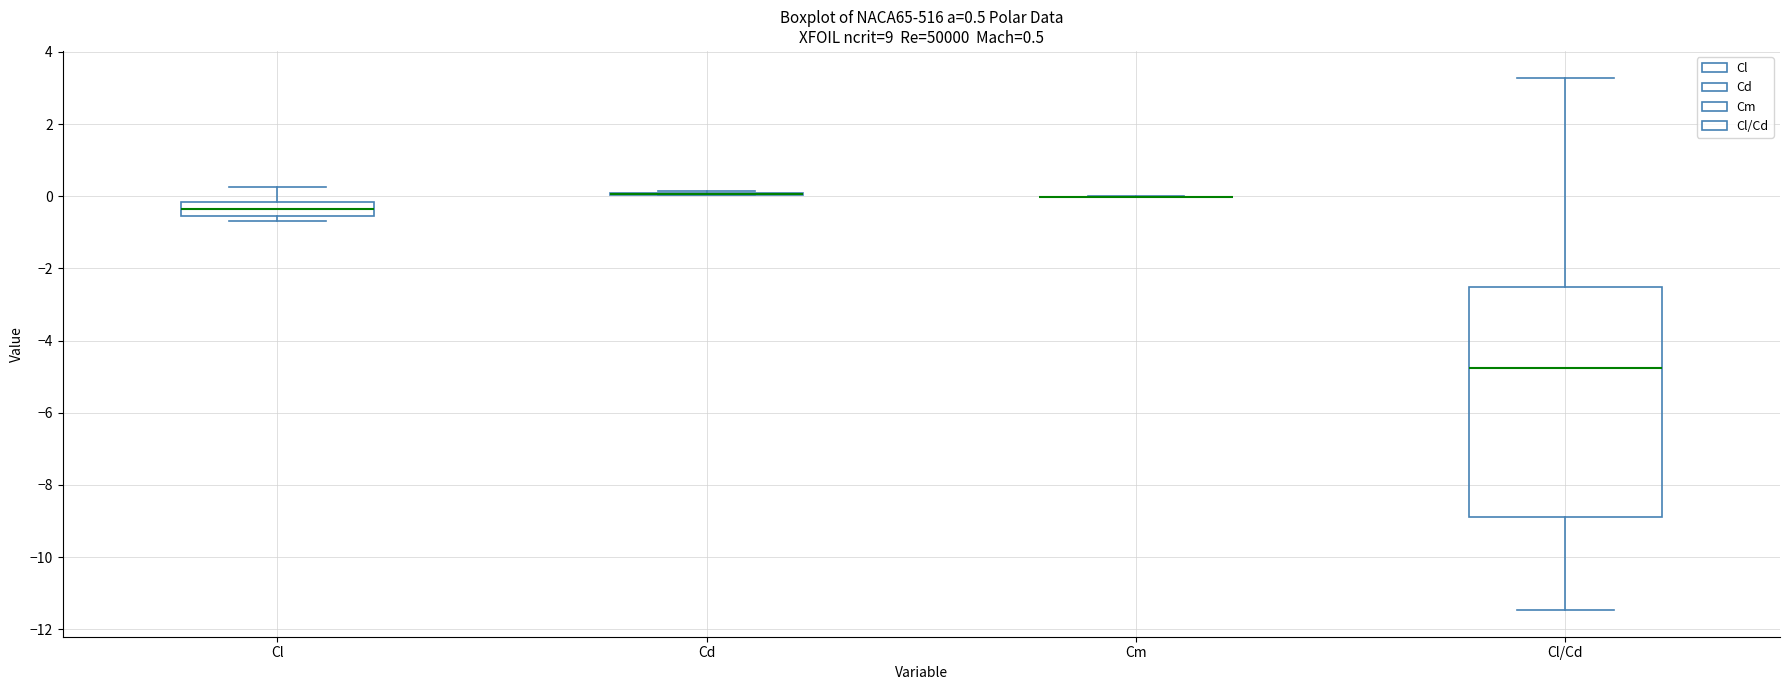

Comparing the boxes themselves (not the whiskers), which one is the tallest?

Cl/Cd